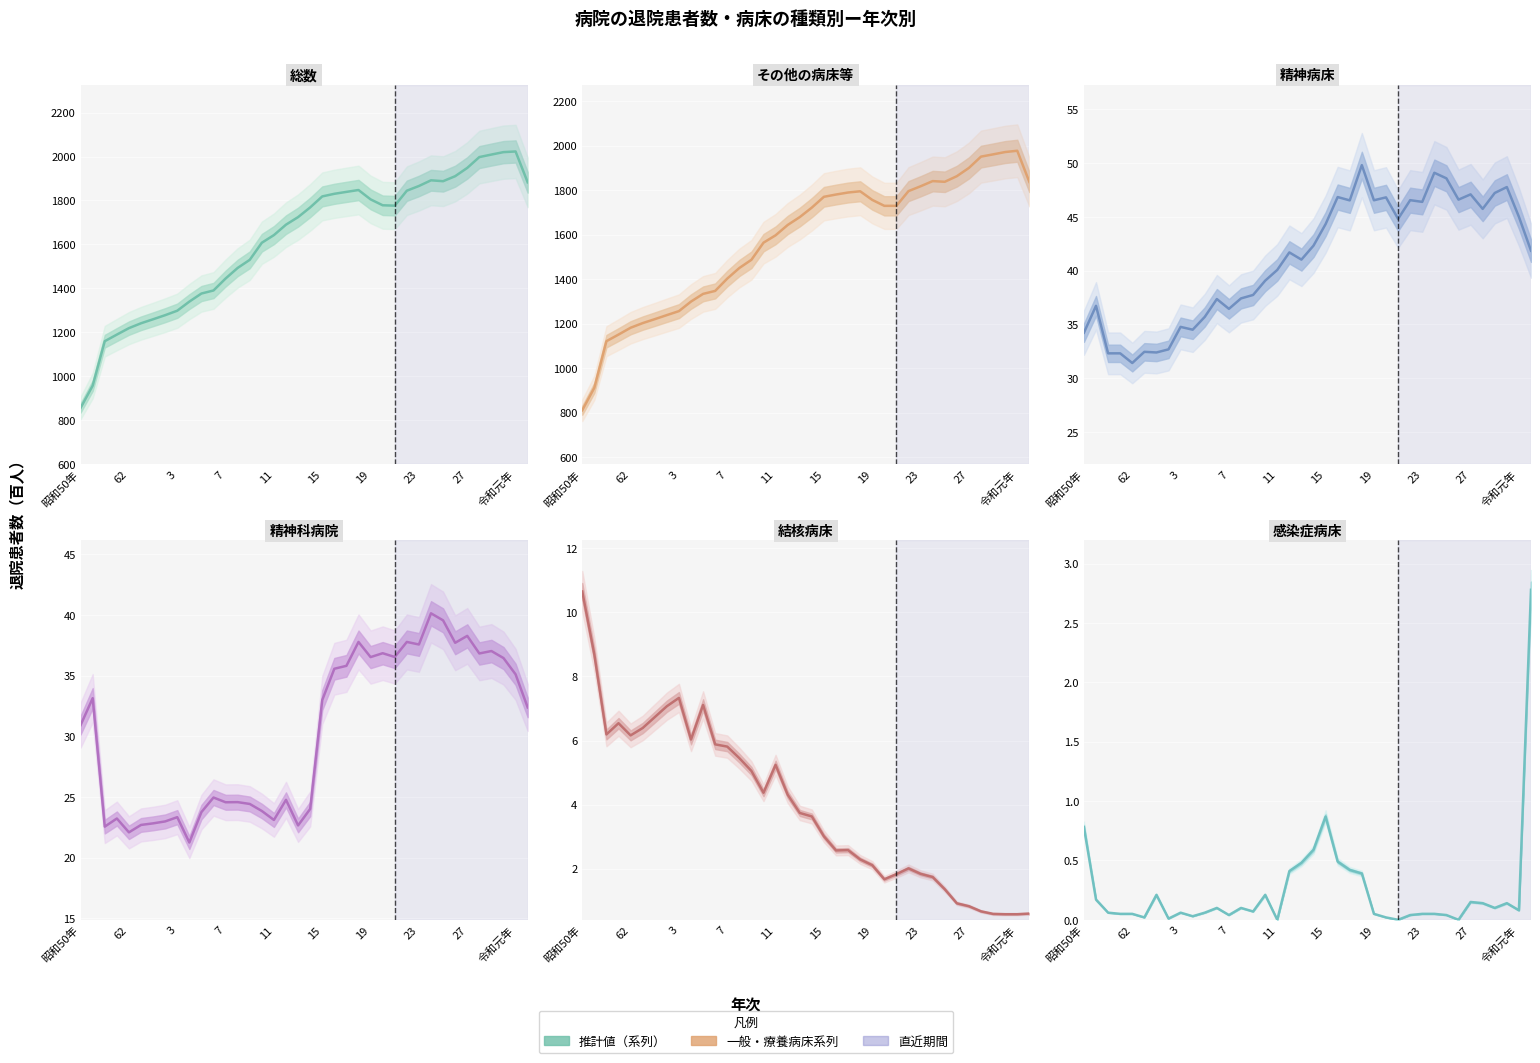

Does the chart display data point markers on the line(s)?

No